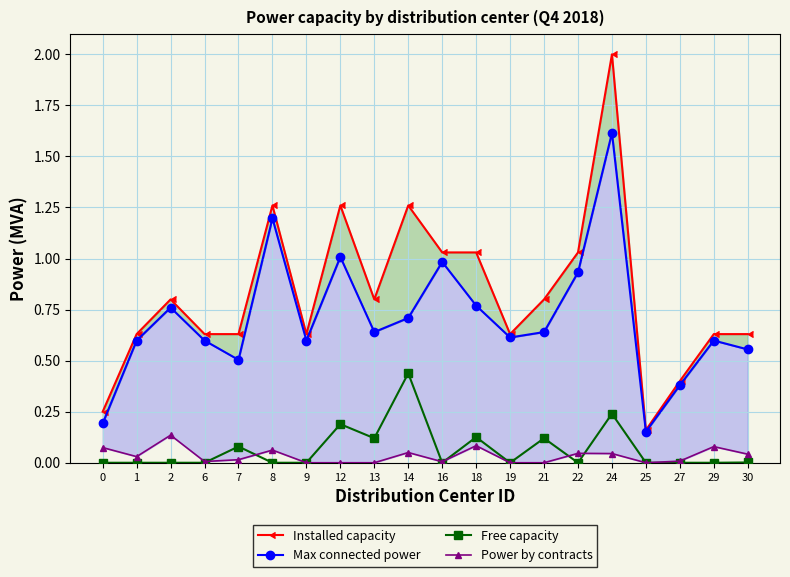

At which category does Installed capacity reach its first local peak?

2